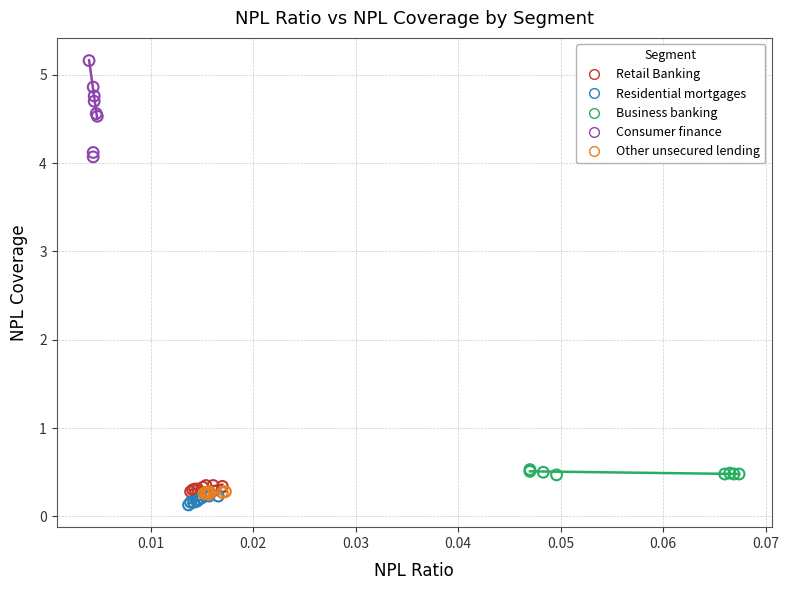

What are all the series names shown in the legend?

Retail Banking, Residential mortgages, Business banking, Consumer finance, Other unsecured lending